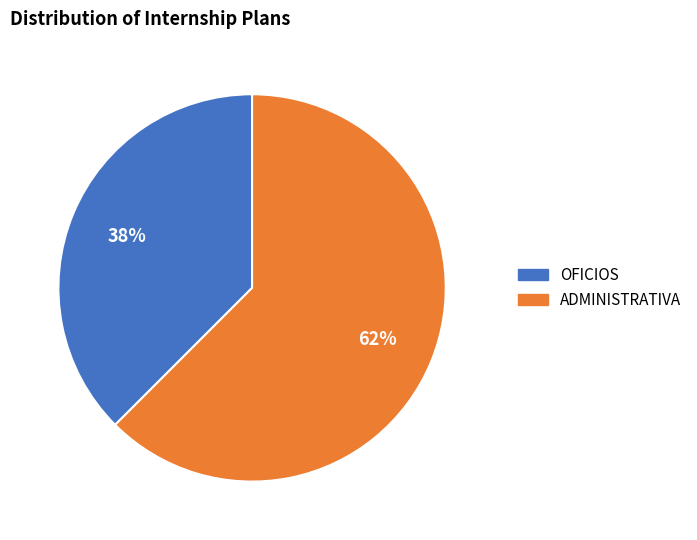

Which slice represents more than half of the pie?

ADMINISTRATIVA